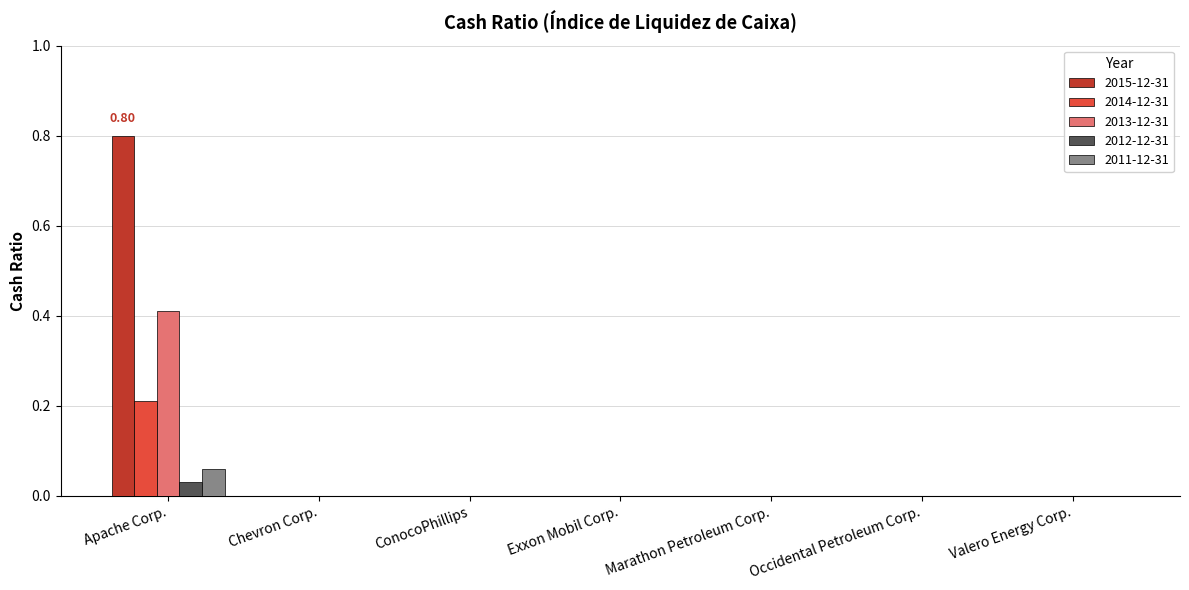

Which series changed the most between Apache Corp. and Valero Energy Corp.?

2015-12-31